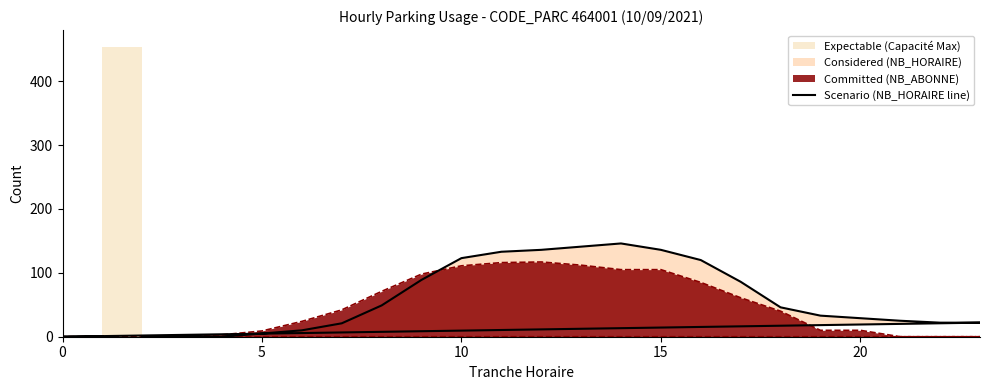

What is the average value?

57